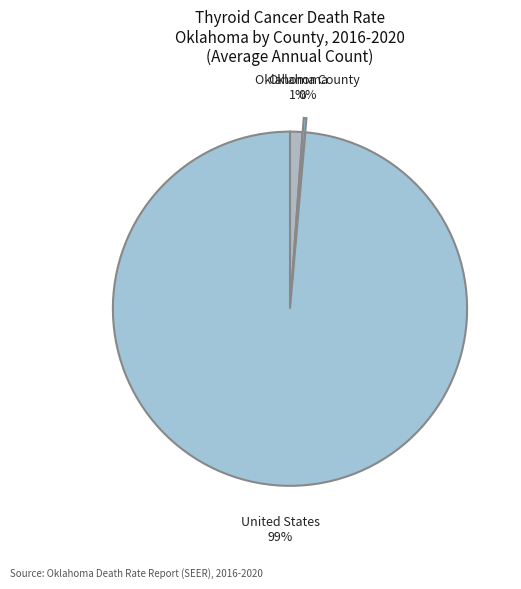

Count the number of slices in the pie.

3